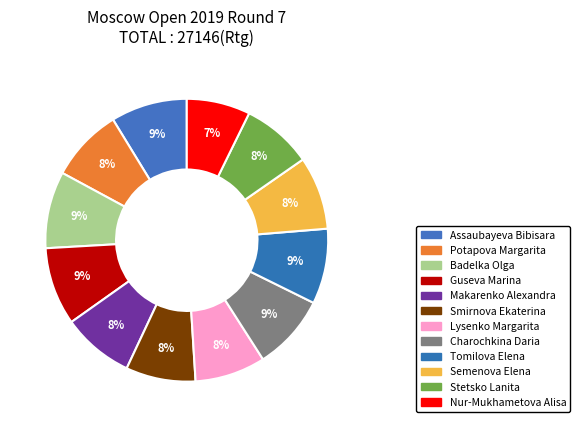

Approximately how many times larger is the value at Potapova Margarita compared to Charochkina Daria?

1.0